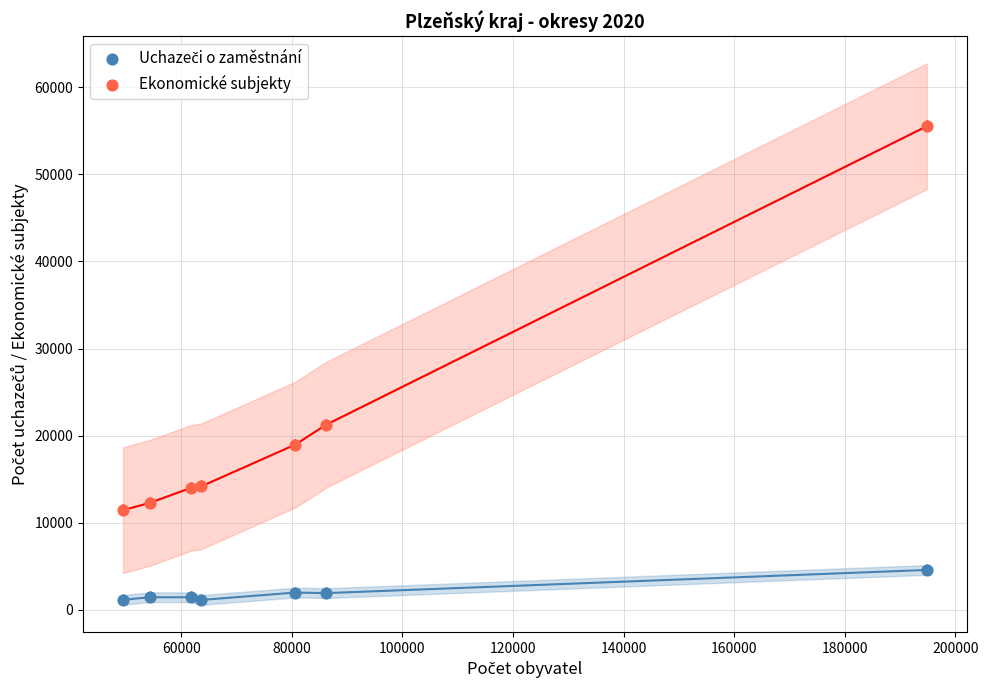

Across all data points, what is the range of X values (max minus min)?

145351